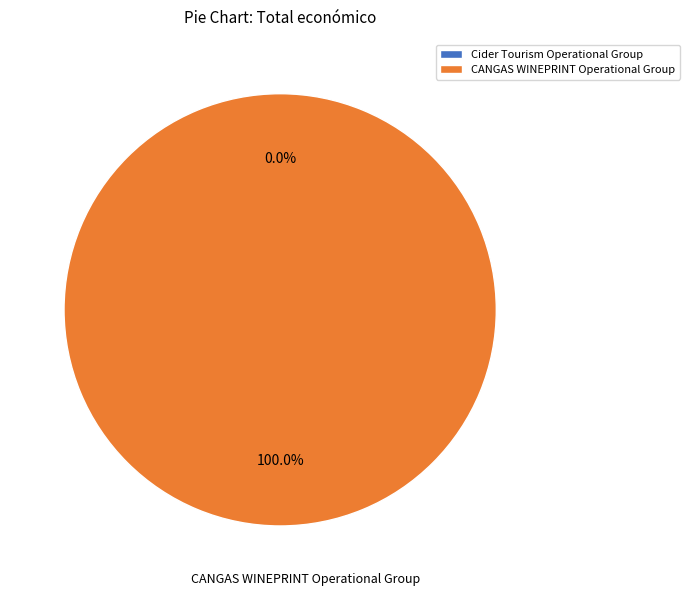

Combined, what portion of the pie is CANGAS WINEPRINT Operational Group and Cider Tourism Operational Group?

100.0%